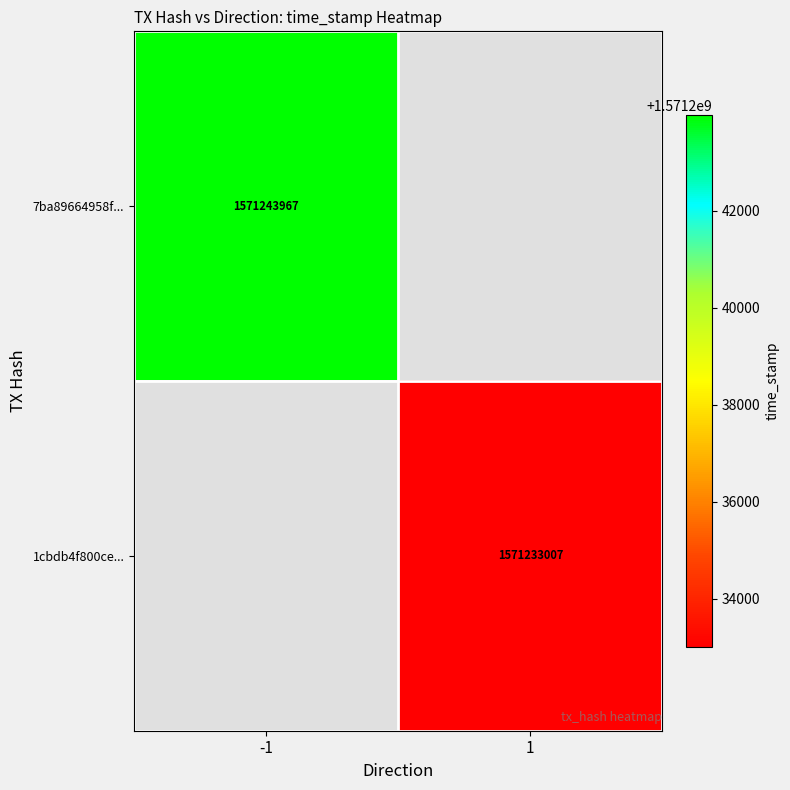

The value of 1cbdb4f800ce... at 1 is 327195672. True or false?

False